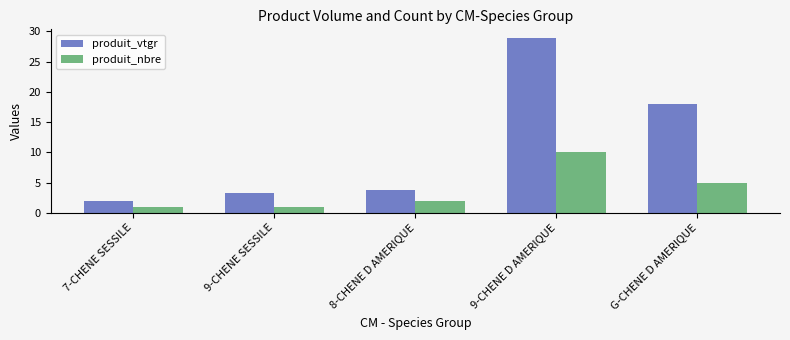

What is the label of the 5th bar from the left?

G-CHENE D AMERIQUE